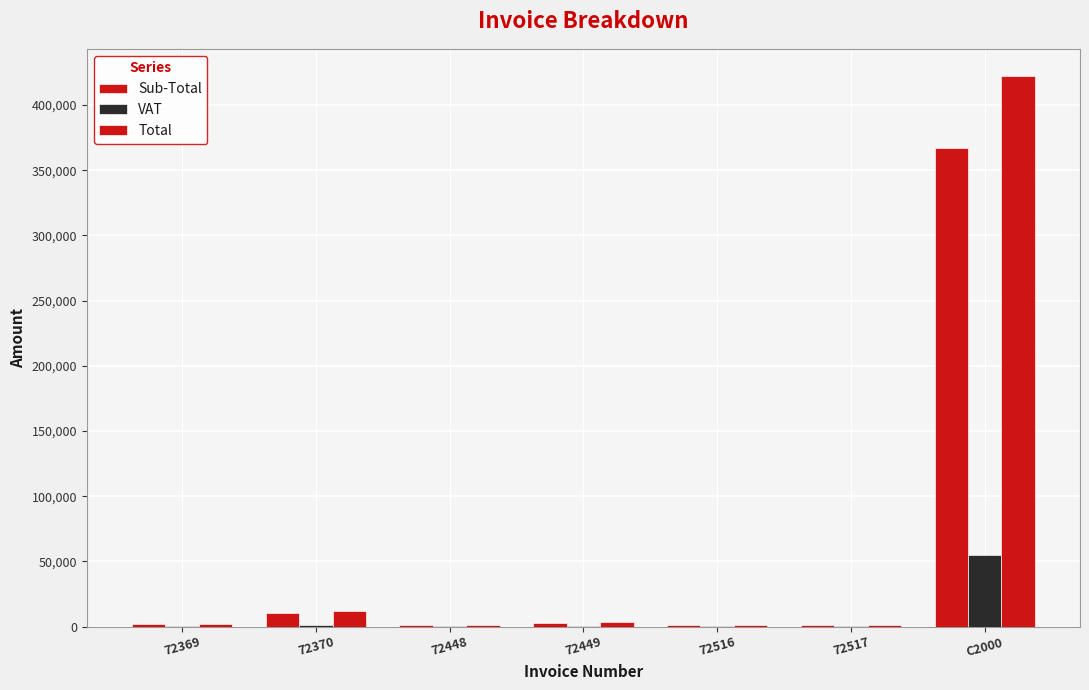

What position from the left is C2000?

7